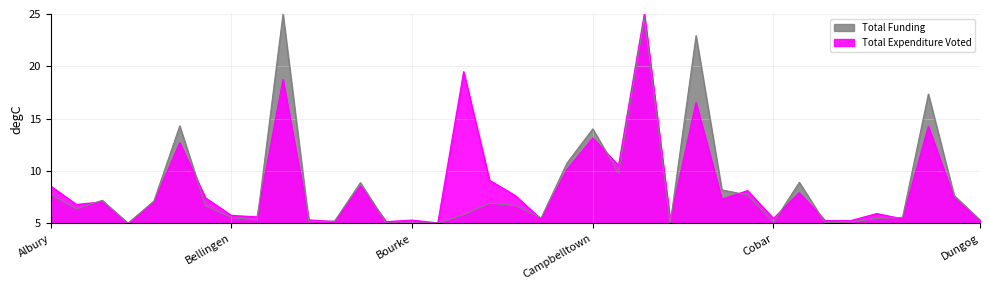

True or false: Total Expenditure Voted and Subsidy intersect in this chart.

True